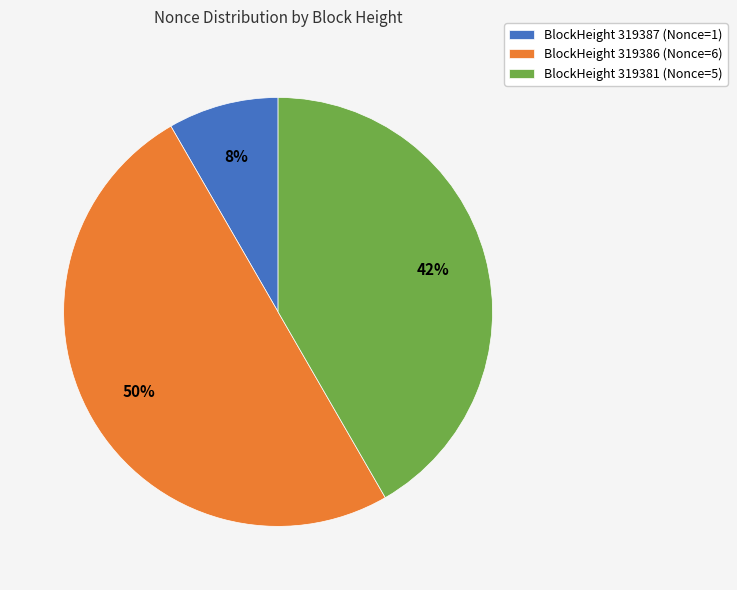

To the nearest percent, what is the difference between the BlockHeight 319386 (Nonce=6) and BlockHeight 319387 (Nonce=1) slice percentages?

42%